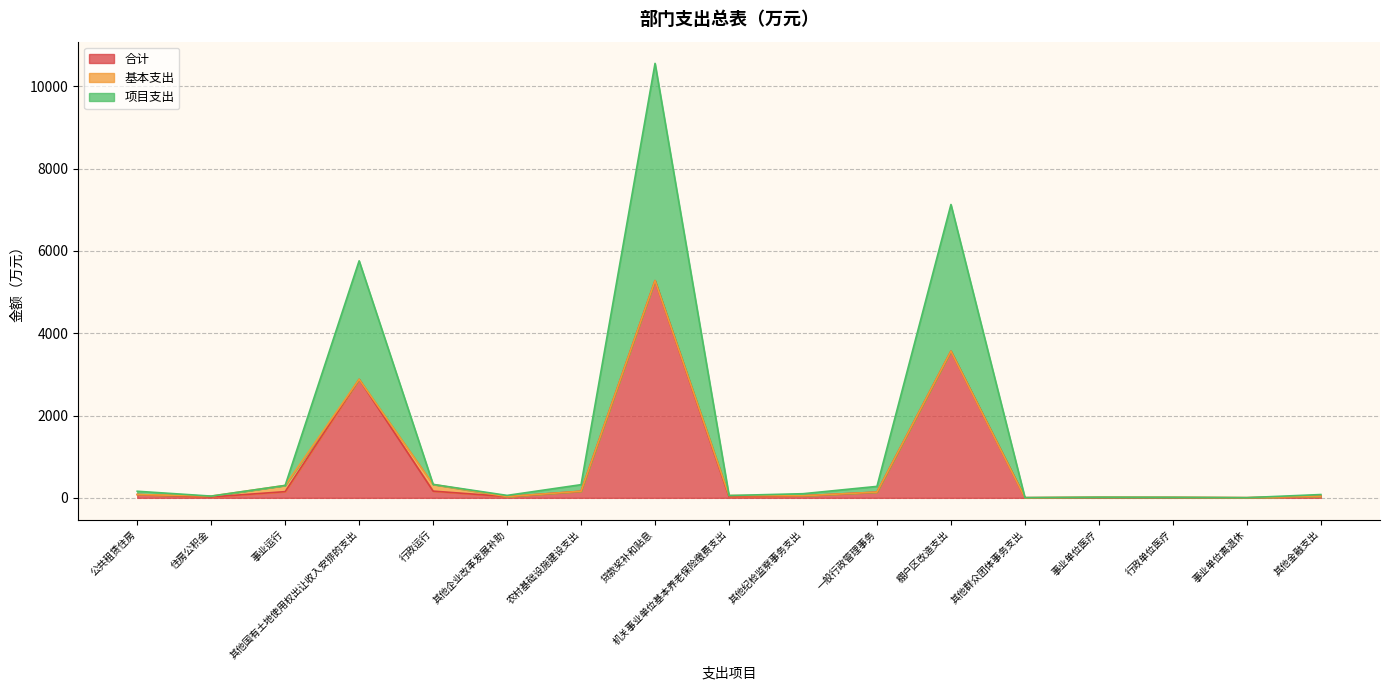

Where is the first local maximum for 项目支出?

其他国有土地使用权出让收入安排的支出